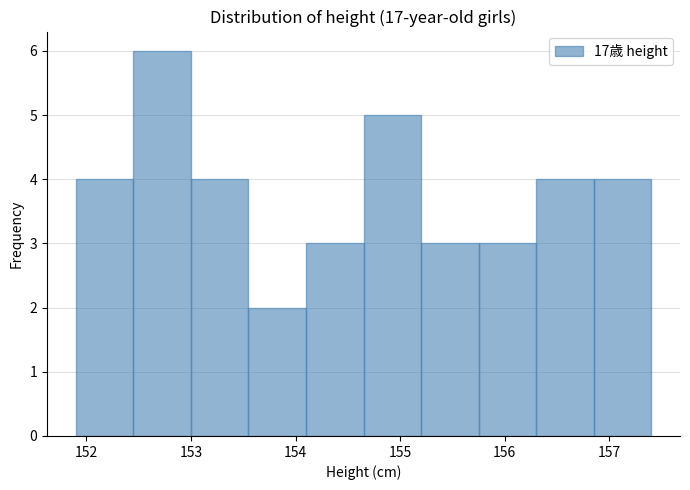

Which range on the x-axis has the tallest bar?

152.45 to 153.00